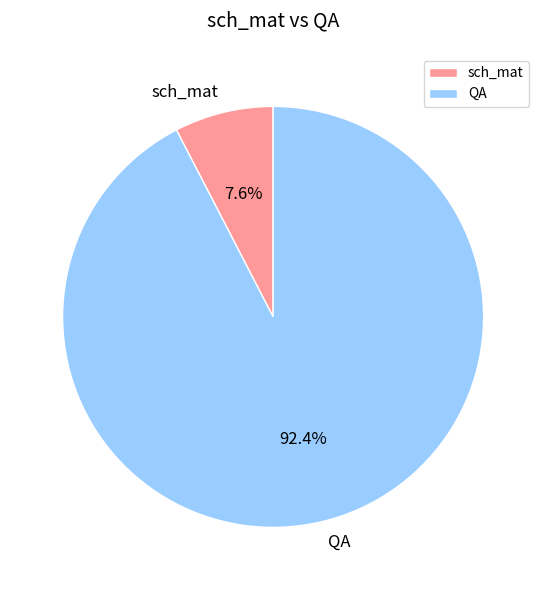

Does QA account for over 50% of the chart?

Yes